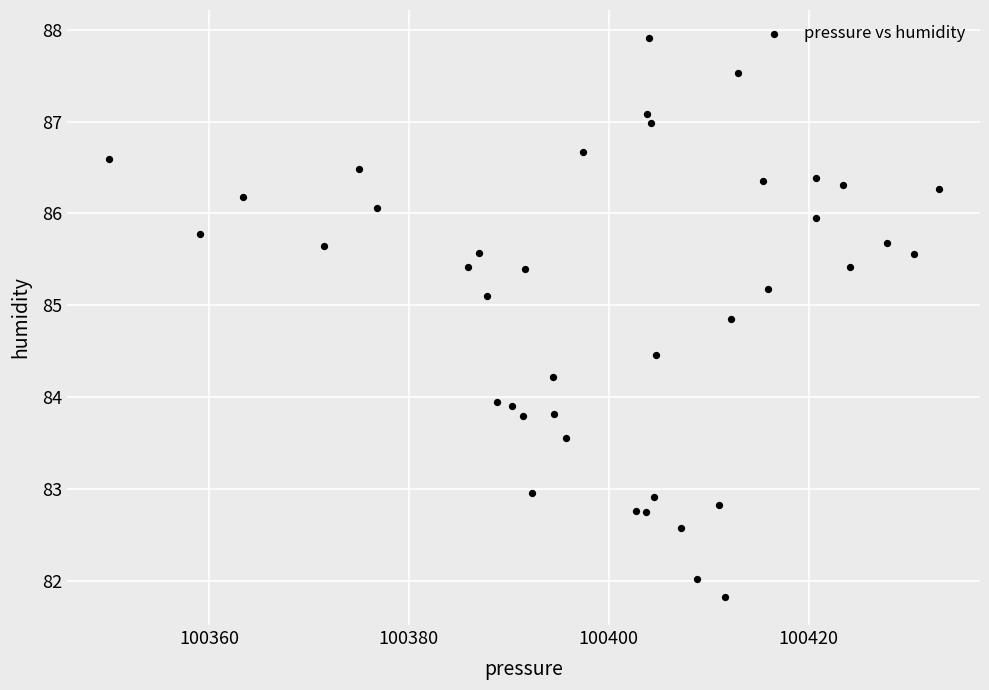

What is the range of X values (max minus min)?

83.0